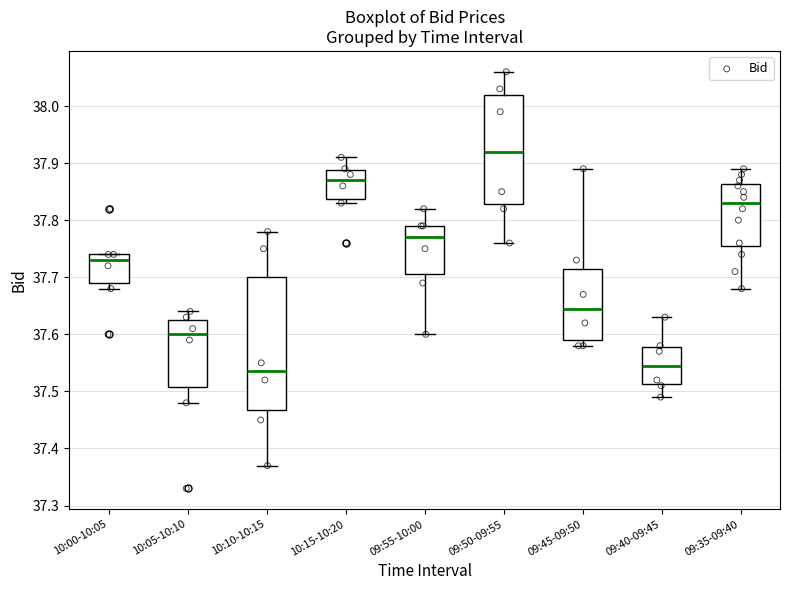

Which box has the highest median line?

09:50-09:55